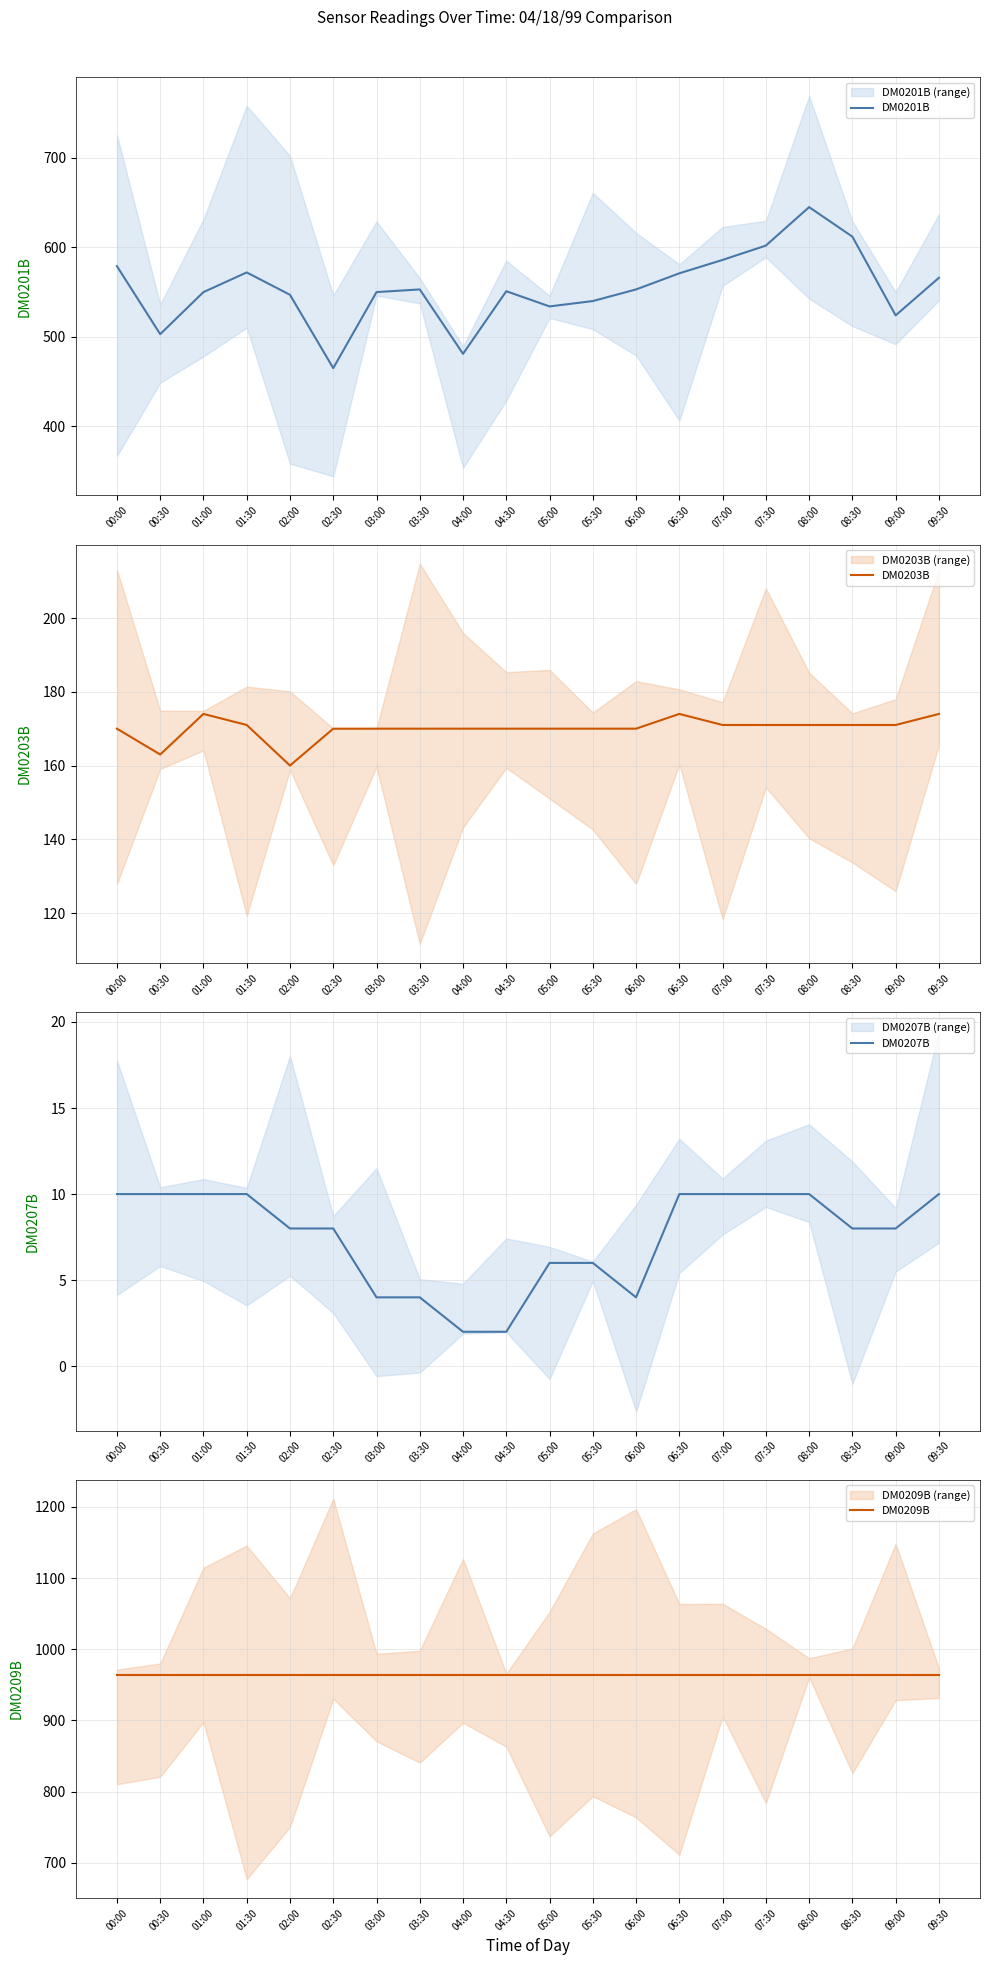

What is the sum of all DM0203B values?

3401